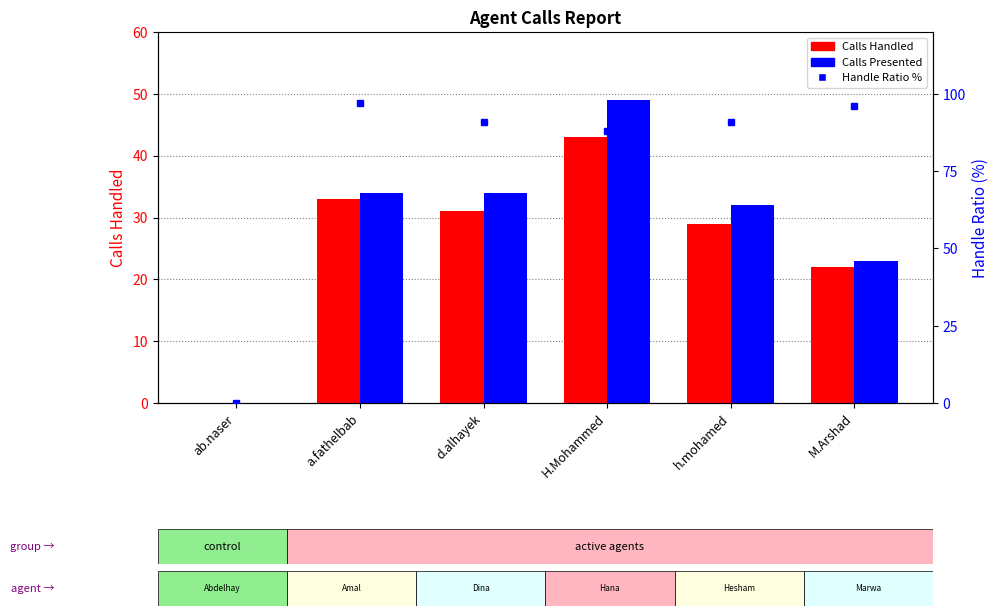

True or false: Calls Handled has a value of 29 at h.mohamed.

True